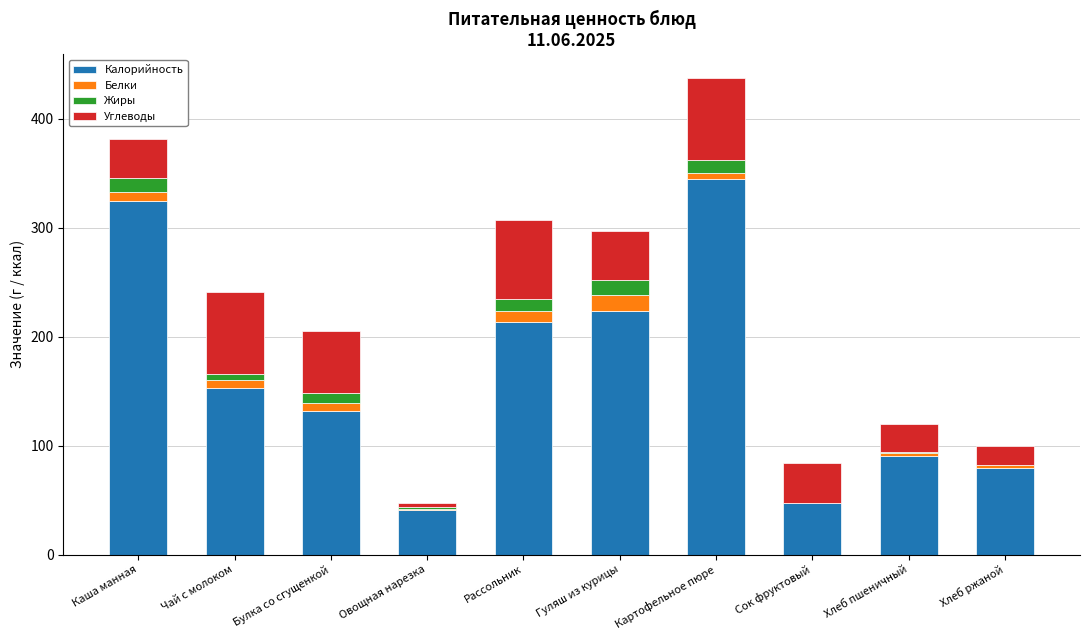

What is the maximum value for Калорийность?

345.0